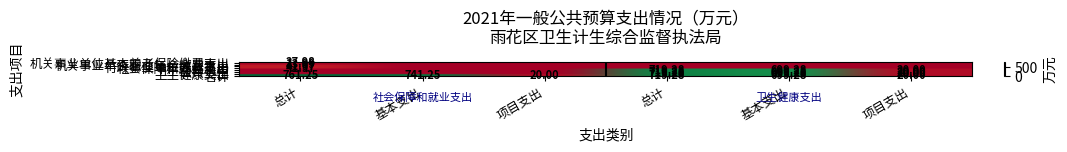

Is it true that 行政事业单位养老支出 equals 42.0 at 总计?

True